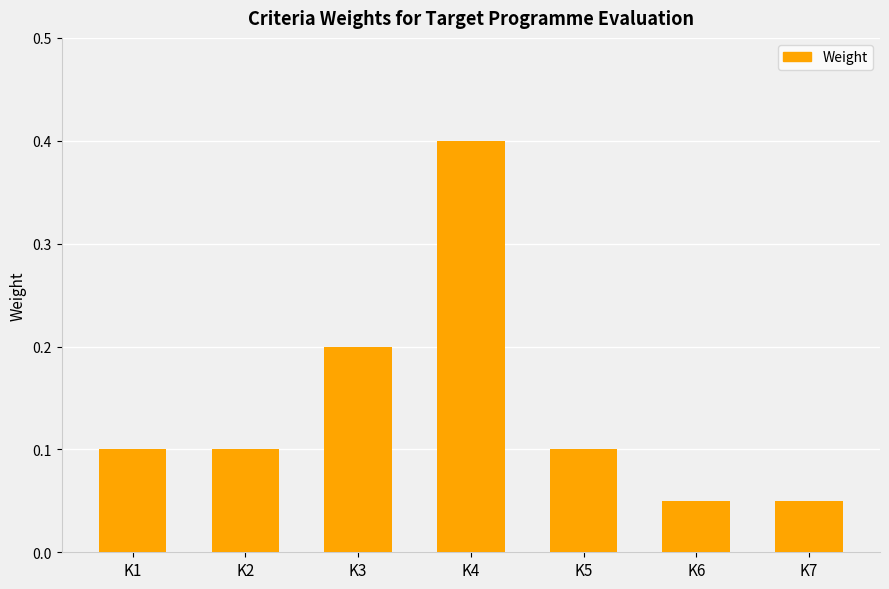

Are the bars horizontal?

No